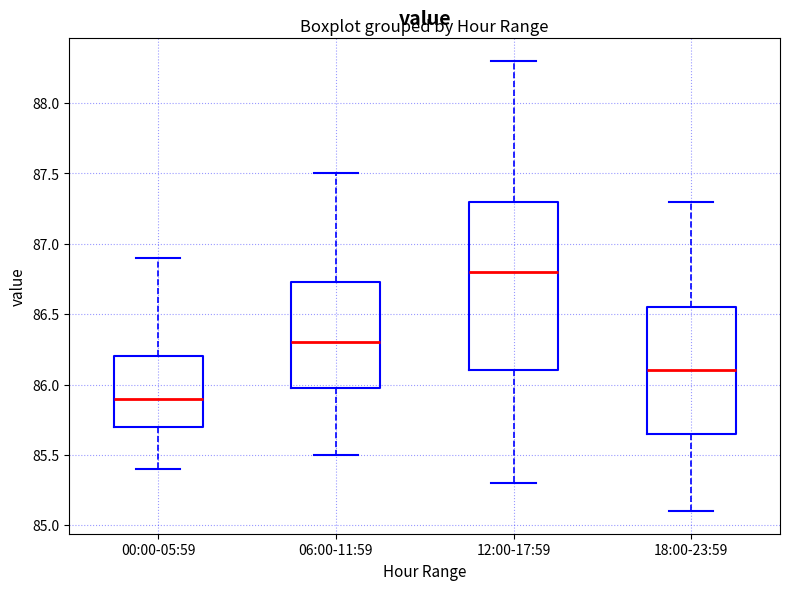

Where is the lower edge of the box for 18:00-23:59 on the y-axis? The values are not printed on the chart, so give them approximately, as read against the axis.

85.65